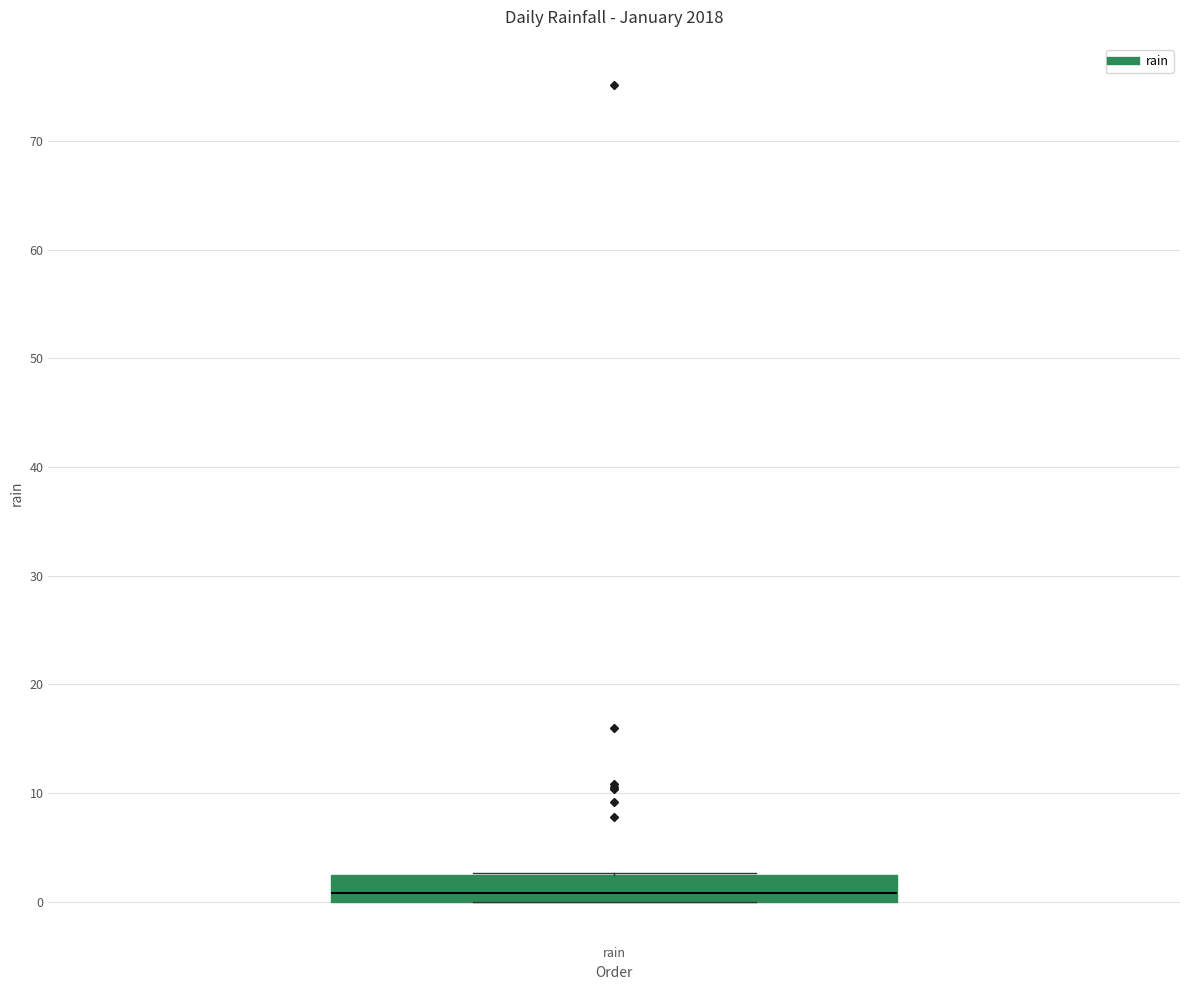

Transcribe this box plot: give where the median line is, the range the box spans, and where the two whiskers end, as read against the y-axis. The values are not printed on the chart, so give them approximately, as read against the axis.

median 1, box 0 to 3, whiskers 0 to 3